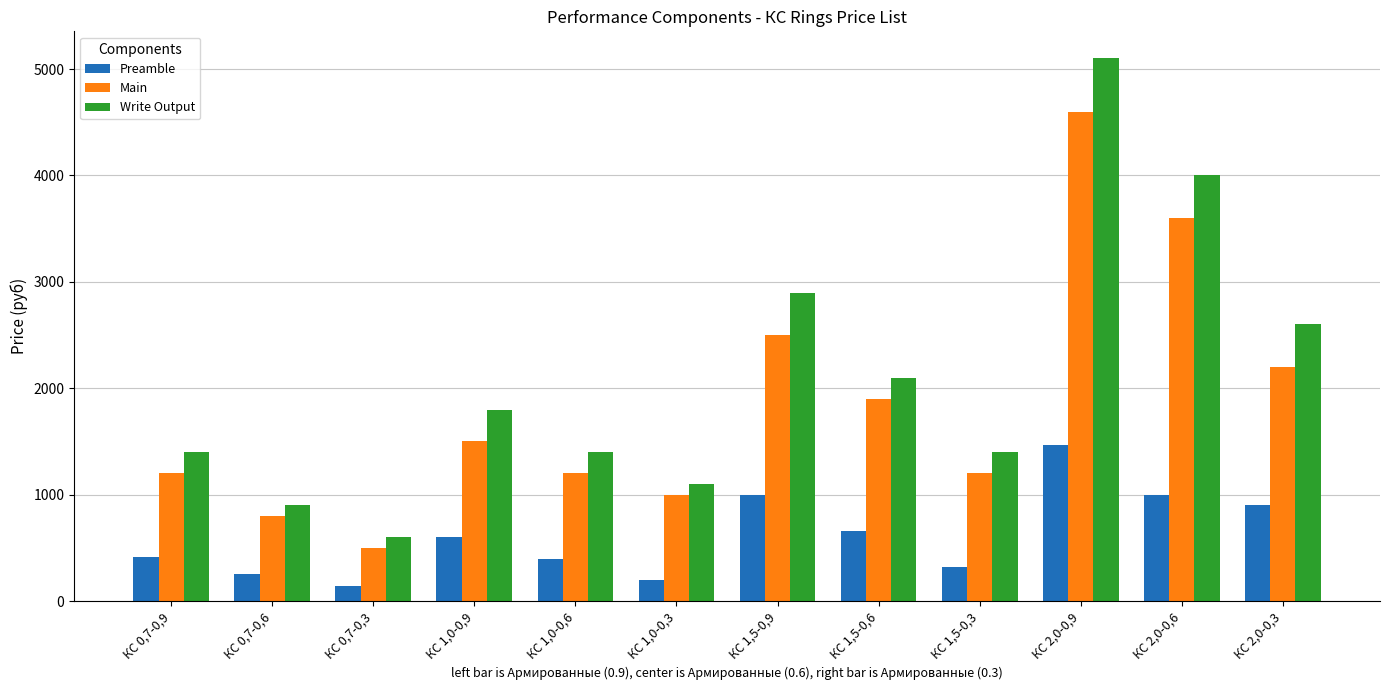

What is the label of the 10th bar from the right?

КС 0,7-0,3